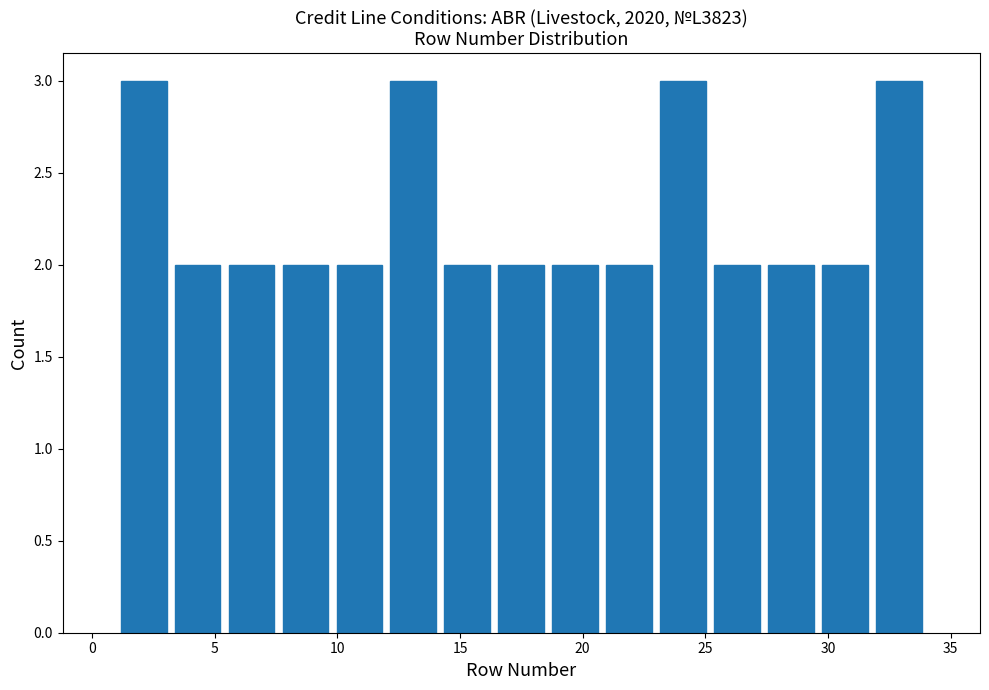

Reading left to right, transcribe this chart: for each bar, give the range it covers on the x-axis and its height. Neither the bar edges nor the heights are printed on the chart, so give them approximately, as read against the axes.

1.0 to 3.2: 3
3.2 to 5.4: 2
5.4 to 7.6: 2
7.6 to 9.8: 2
9.8 to 12.0: 2
12.0 to 14.2: 3
14.2 to 16.4: 2
16.4 to 18.6: 2
18.6 to 20.8: 2
20.8 to 23.0: 2
23.0 to 25.2: 3
25.2 to 27.4: 2
27.4 to 29.6: 2
29.6 to 31.8: 2
31.8 to 34.0: 3